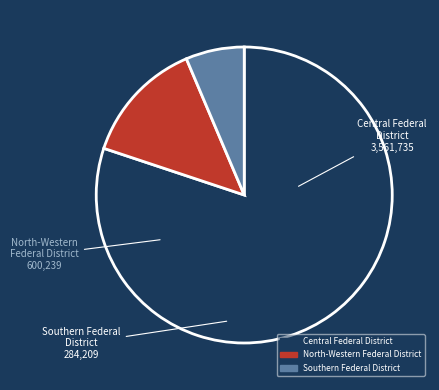

Do North-Western Federal District and Central Federal District together represent more than half of the pie?

Yes